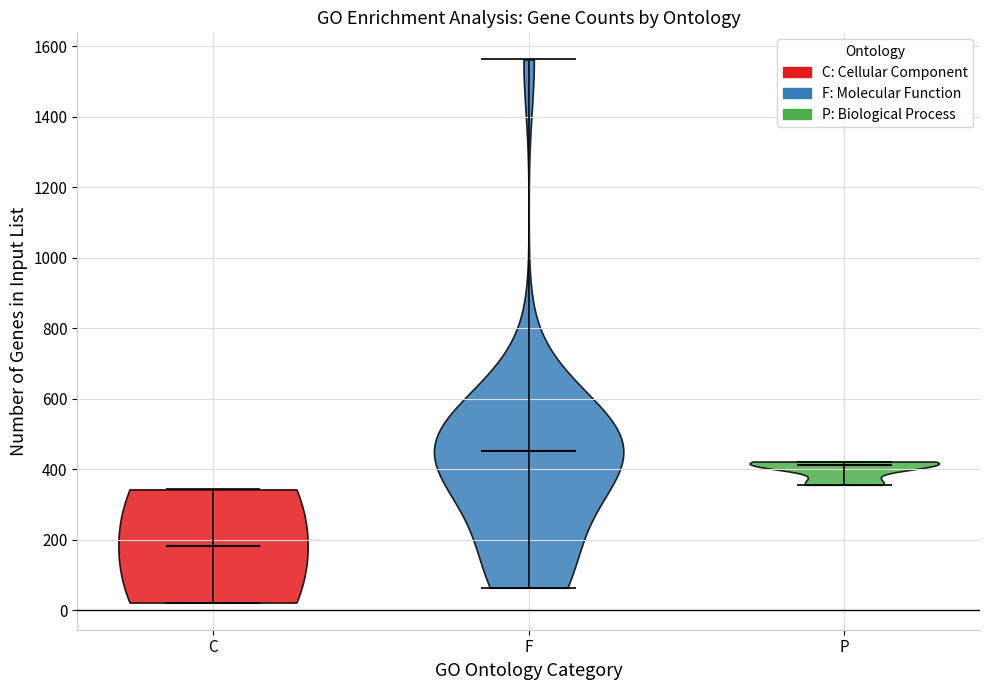

What is the lowest point the violin for P reaches on the y-axis? The values are not printed on the chart, so give them approximately, as read against the axis.

360